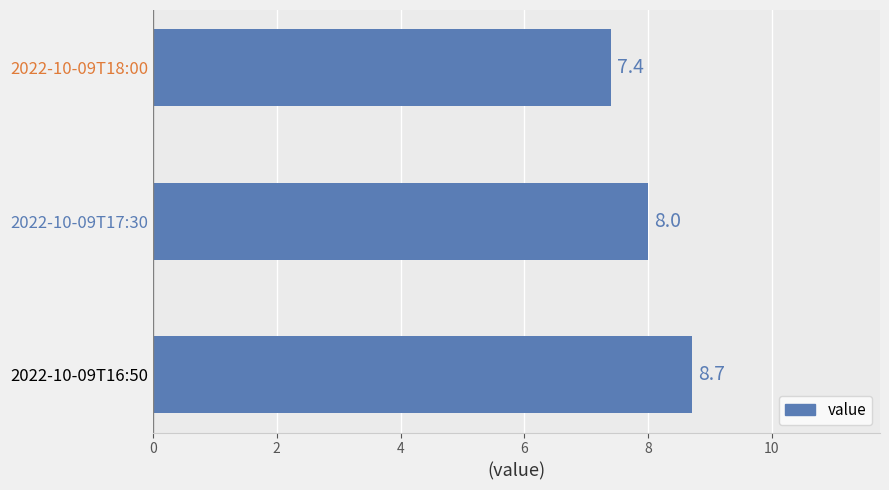

Are the bars horizontal?

Yes